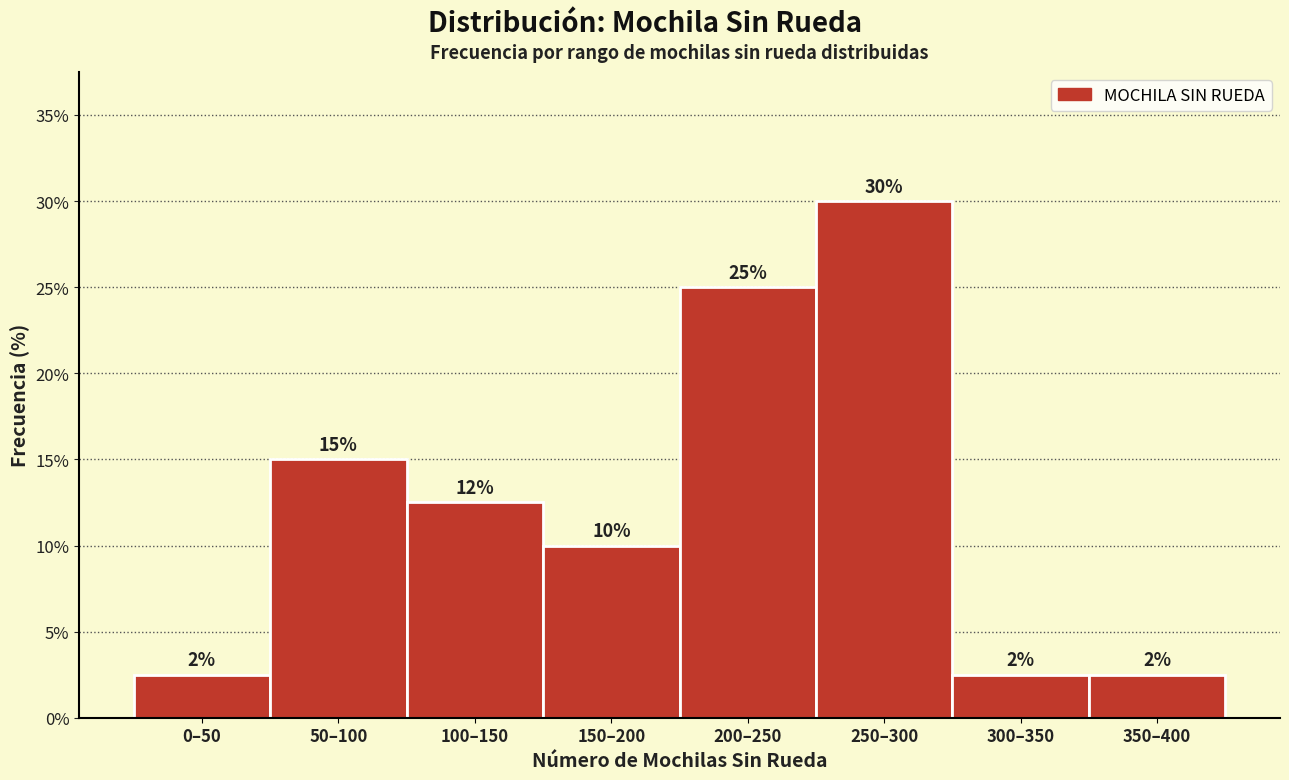

Where is the data nearest to the value 16?

50–100